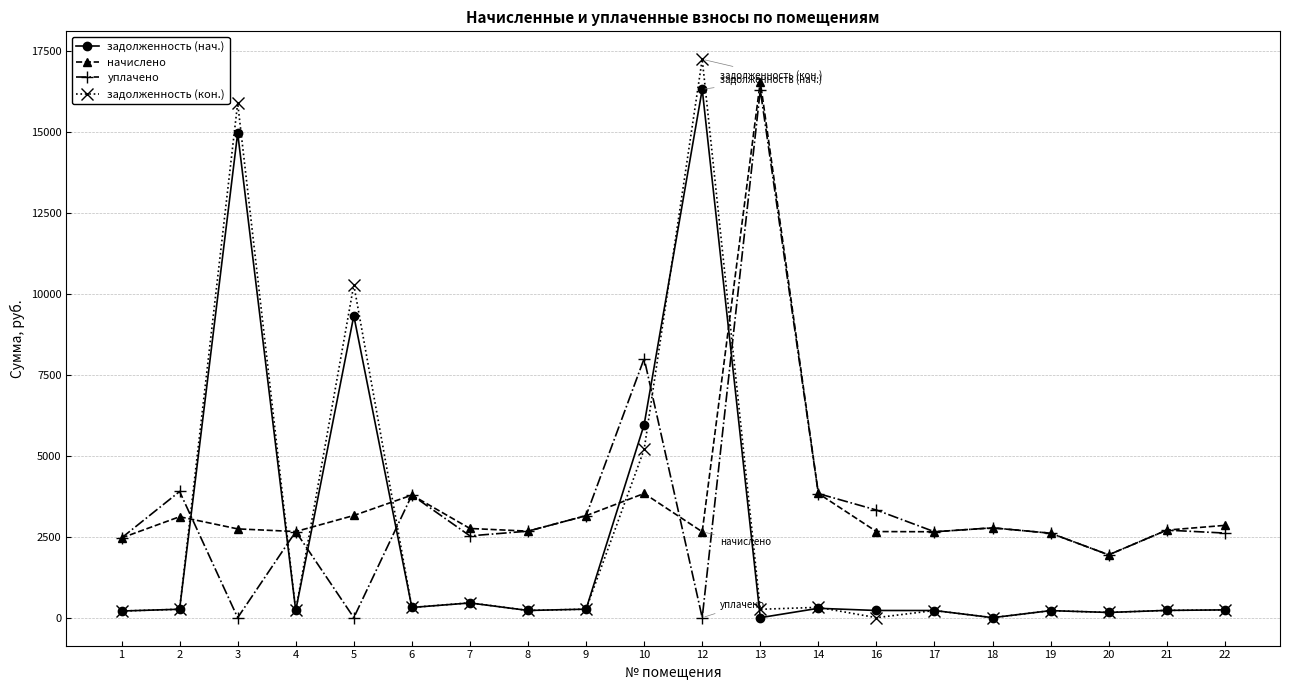

How many data points does each series have?

20